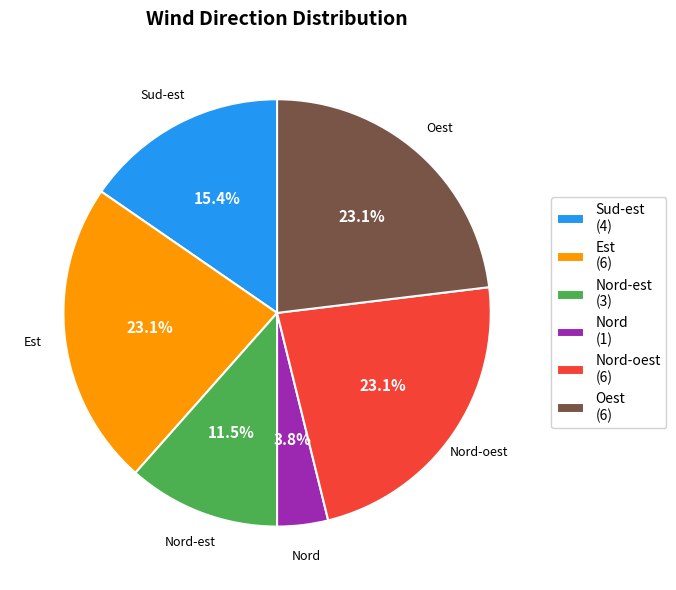

What is the smallest slice in the pie chart?

Nord (1)